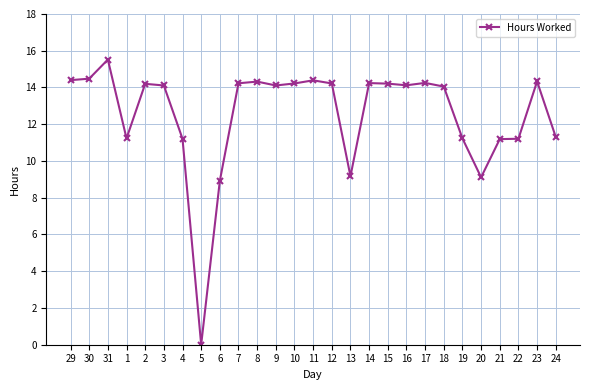

What is the ratio of the value at 23 to the value at 24?

1.3